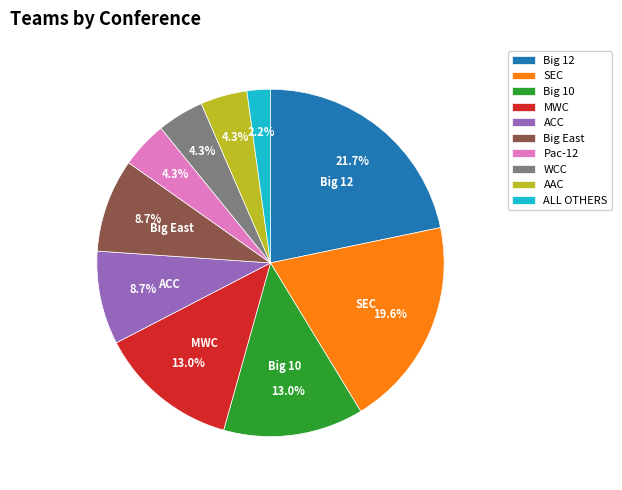

Between MWC and Pac-12, which is larger?

MWC